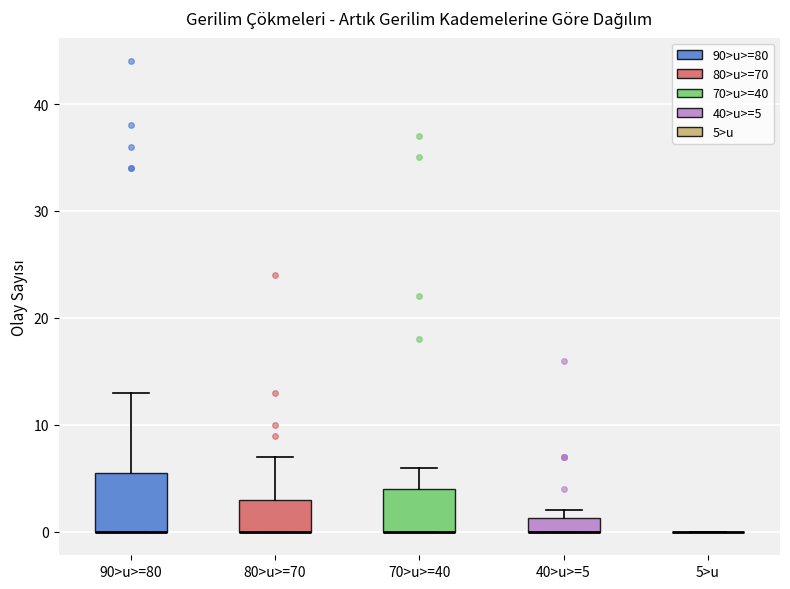

Where is the lower edge of the box for 90>u>=80 on the y-axis? The values are not printed on the chart, so give them approximately, as read against the axis.

0